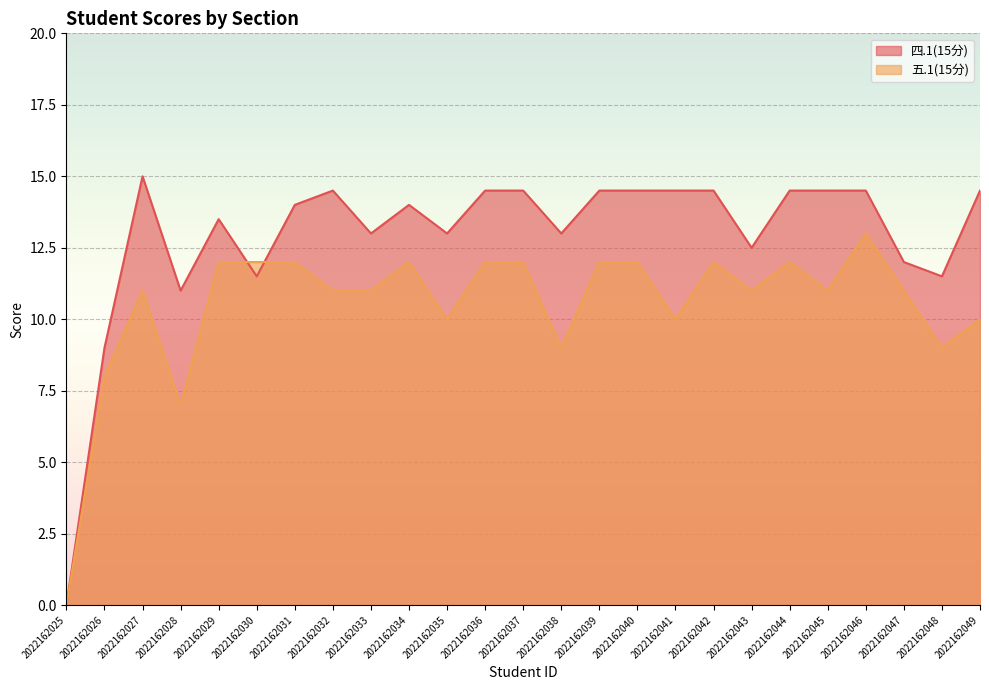

Does the chart display data point markers on the line(s)?

No